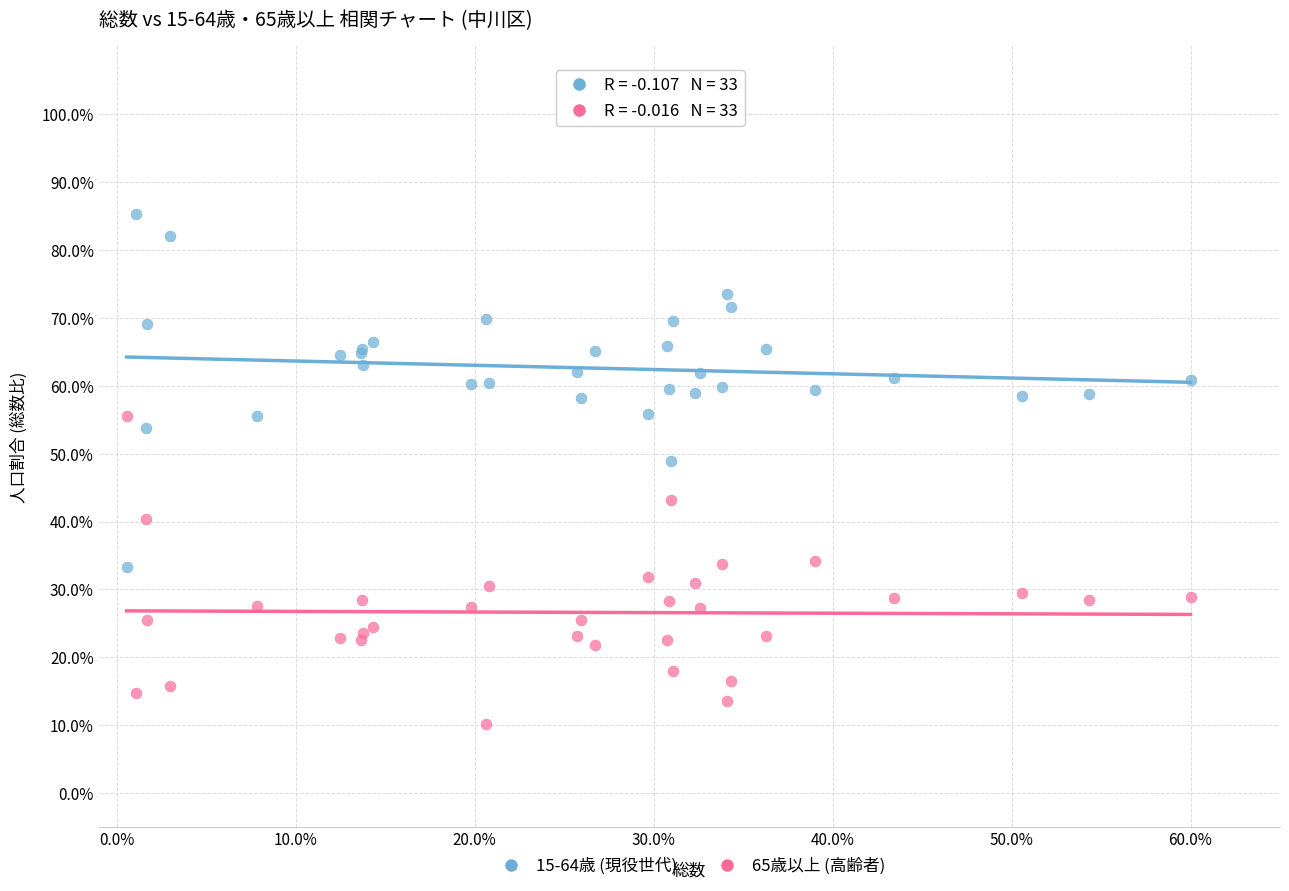

Across all series, what Y value is closest to 47?

49.0